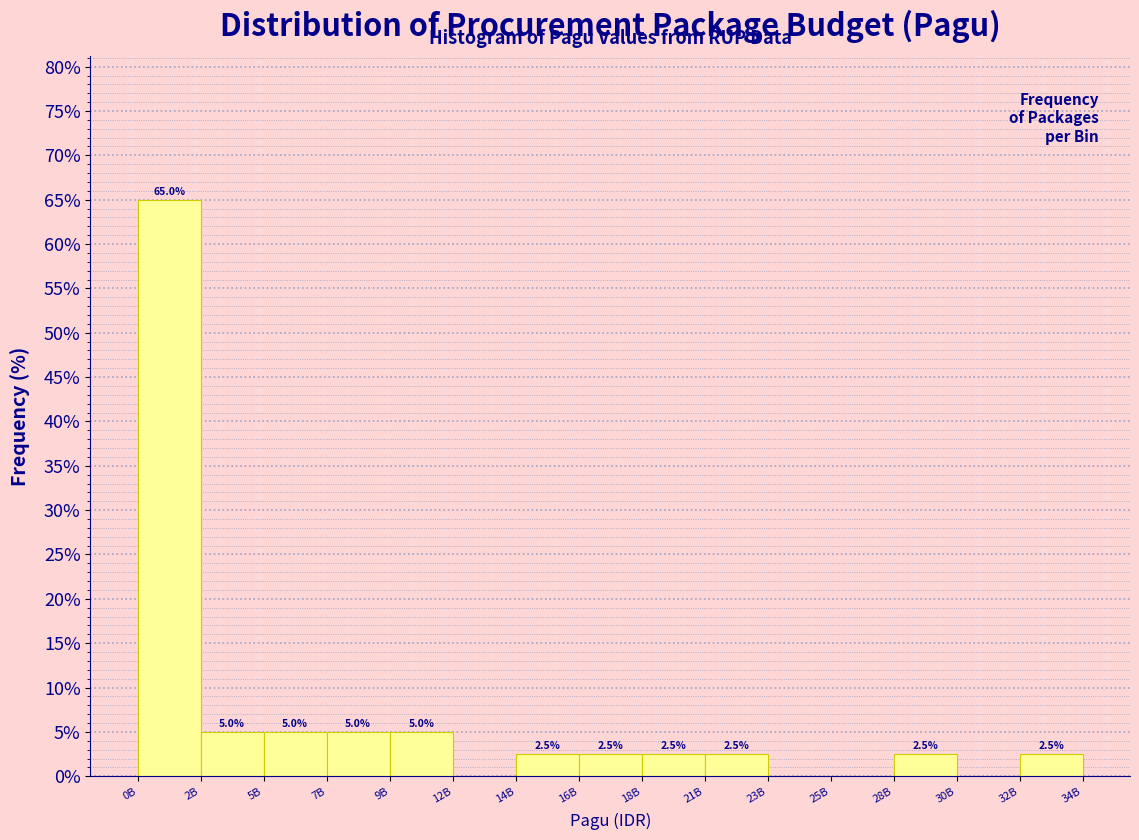

Reading left to right, transcribe all the data shown in this chart.

0B=65.0	2B=5.0	5B=5.0	7B=5.0	9B=5.0	12B=0.0	14B=2.5	16B=2.5	18B=2.5	21B=2.5	23B=0.0	25B=0.0	28B=2.5	30B=0.0	32B=2.5